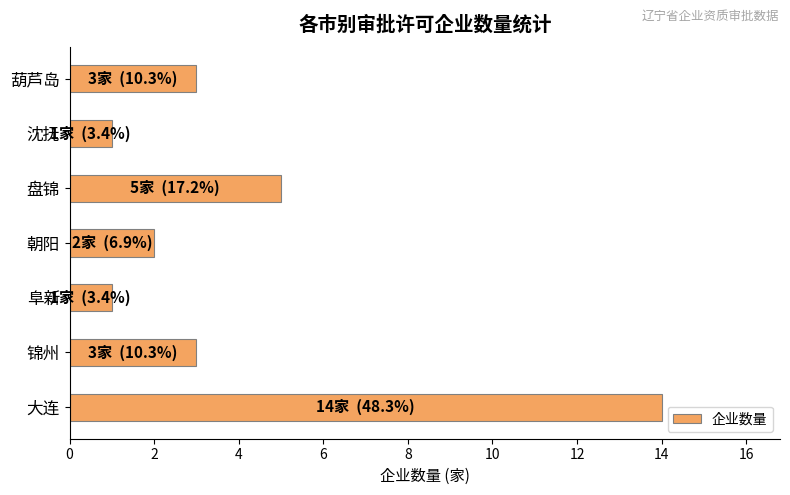

Reading bottom to top, list all the values displayed in this chart.

大连=14	锦州=3	阜新=1	朝阳=2	盘锦=5	沈抚=1	葫芦岛=3